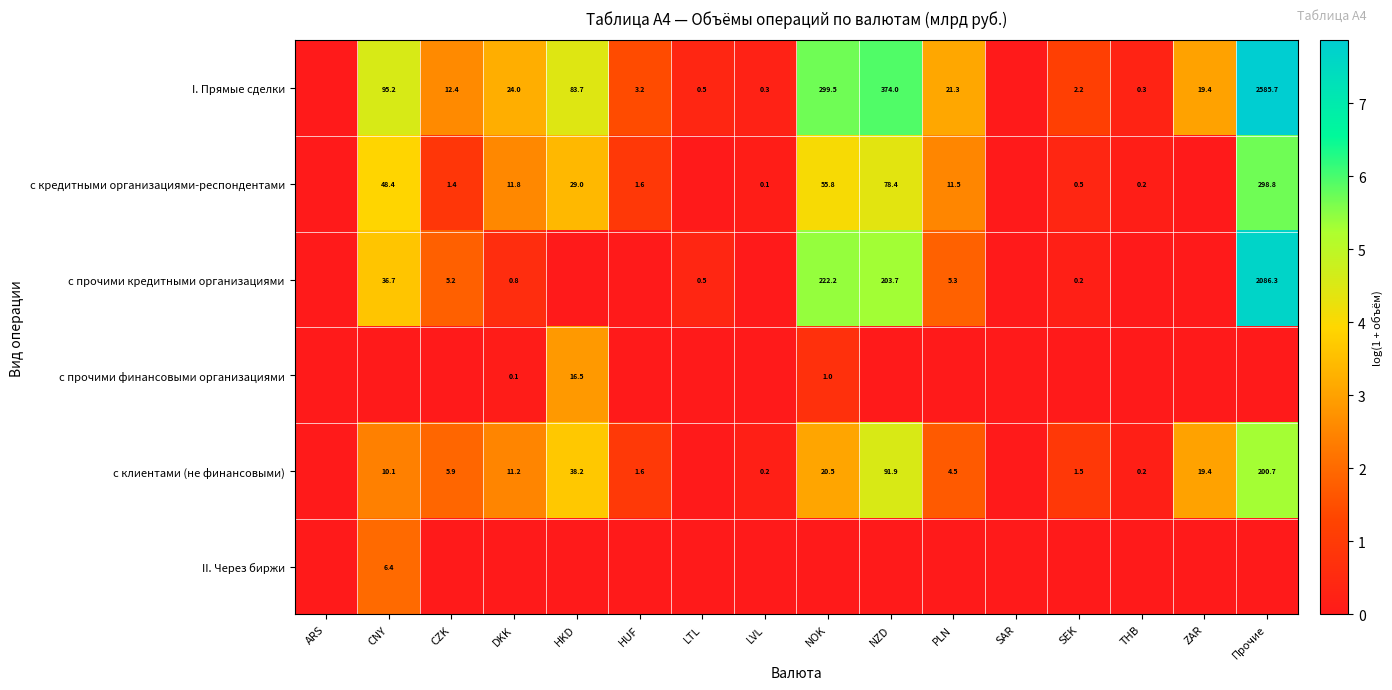

Is the value of I. Прямые сделки at PLN greater than the value of с клиентами (не финансовыми) at LVL?

Yes